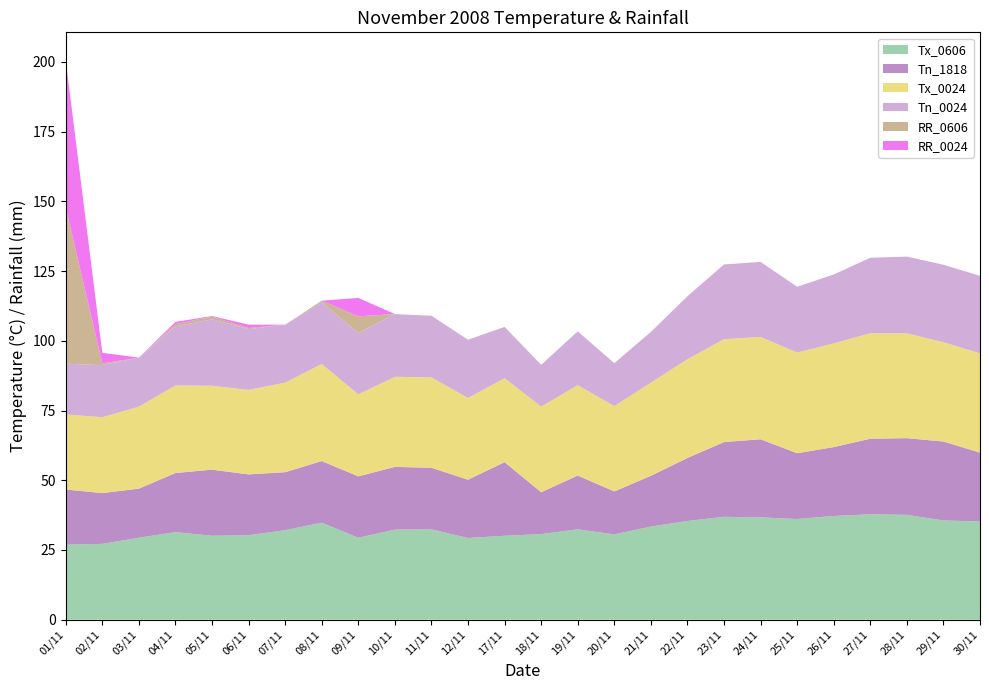

Reading left to right, what are all the values shown in this chart?

Tx_0606: 01/11=26.9	02/11=27.2	03/11=29.4	04/11=31.4	05/11=30.1	06/11=30.3	07/11=32.1	08/11=34.8	09/11=29.4	10/11=32.3	11/11=32.4	12/11=29.3	17/11=30.1	18/11=30.7	19/11=32.4	20/11=30.6	21/11=33.4	22/11=35.4	23/11=36.9	24/11=36.7	25/11=36.1	26/11=37.2	27/11=37.8	28/11=37.6	29/11=35.6	30/11=35.2
Tn_1818: 01/11=19.8	02/11=18.2	03/11=17.6	04/11=21.2	05/11=23.7	06/11=21.8	07/11=20.8	08/11=22.1	09/11=22.0	10/11=22.5	11/11=22.1	12/11=20.9	17/11=26.4	18/11=15.0	19/11=19.3	20/11=15.4	21/11=18.2	22/11=22.6	23/11=26.8	24/11=28.0	25/11=23.6	26/11=24.7	27/11=27.1	28/11=27.5	29/11=28.3	30/11=24.7
Tx_0024: 01/11=26.9	02/11=27.2	03/11=29.4	04/11=31.4	05/11=30.1	06/11=30.3	07/11=32.1	08/11=34.8	09/11=29.4	10/11=32.3	11/11=32.4	12/11=29.3	17/11=30.1	18/11=30.7	19/11=32.4	20/11=30.6	21/11=33.4	22/11=35.4	23/11=36.9	24/11=36.7	25/11=36.1	26/11=37.2	27/11=37.8	28/11=37.6	29/11=35.6	30/11=35.6
Tn_0024: 01/11=18.2	02/11=18.7	03/11=17.6	04/11=21.2	05/11=23.8	06/11=21.8	07/11=20.8	08/11=22.1	09/11=22.0	10/11=22.5	11/11=22.1	12/11=20.9	17/11=18.4	18/11=15.0	19/11=19.3	20/11=15.4	21/11=18.2	22/11=22.6	23/11=26.8	24/11=26.9	25/11=23.6	26/11=24.7	27/11=27.1	28/11=27.5	29/11=27.8	30/11=27.8
RR_0606: 01/11=56.0	02/11=0.6	03/11=0.0	04/11=0.8	05/11=1.0	06/11=0.4	07/11=0.0	08/11=0.6	09/11=6.0	10/11=0.0	11/11=0.0	12/11=0.0	17/11=0.0	18/11=0.0	19/11=0.0	20/11=0.0	21/11=0.0	22/11=0.0	23/11=0.0	24/11=0.0	25/11=0.0	26/11=0.0	27/11=0.0	28/11=0.0	29/11=0.0	30/11=0.0
RR_0024: 01/11=52.8	02/11=3.8	03/11=0.0	04/11=0.8	05/11=0.2	06/11=1.2	07/11=0.0	08/11=0.0	09/11=6.6	10/11=0.0	11/11=0.0	12/11=0.0	17/11=0.0	18/11=0.0	19/11=0.0	20/11=0.0	21/11=0.0	22/11=0.0	23/11=0.0	24/11=0.0	25/11=0.0	26/11=0.0	27/11=0.0	28/11=0.0	29/11=0.0	30/11=0.0